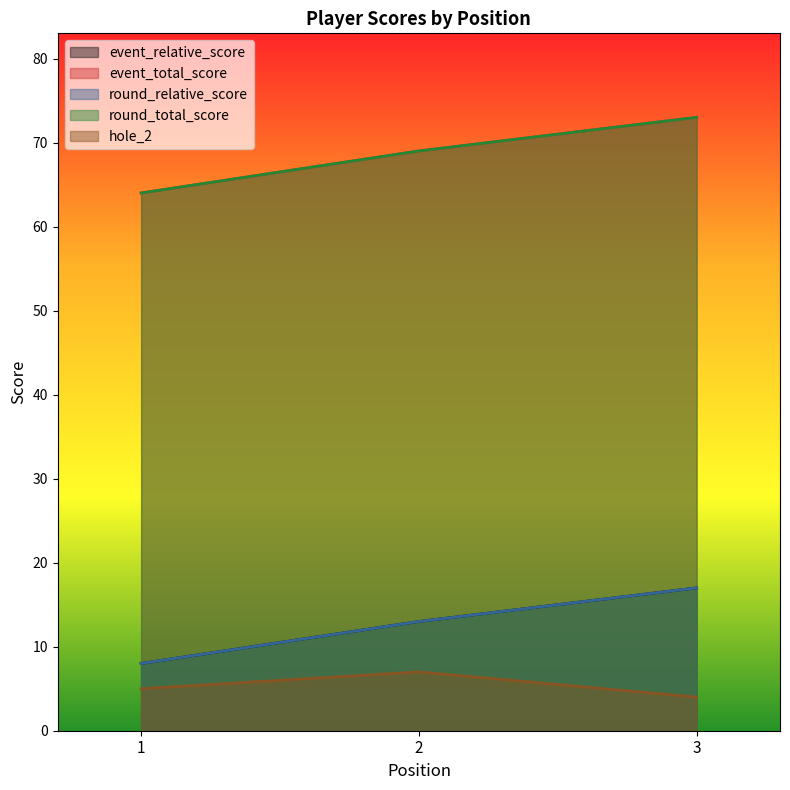

How many event_relative_score values are between 8 and 17?

3